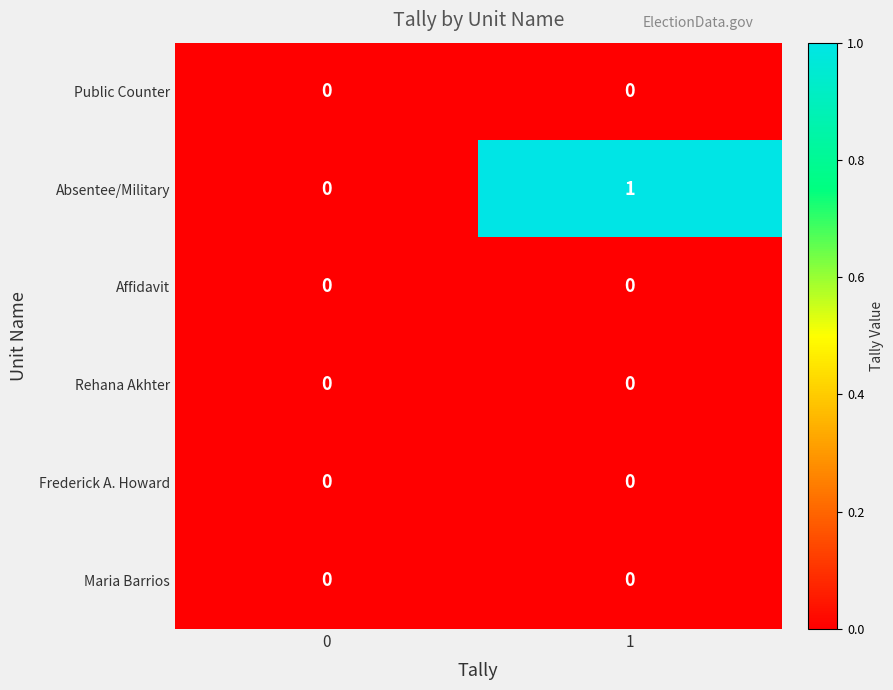

At which category is the sum across all series the highest?

1